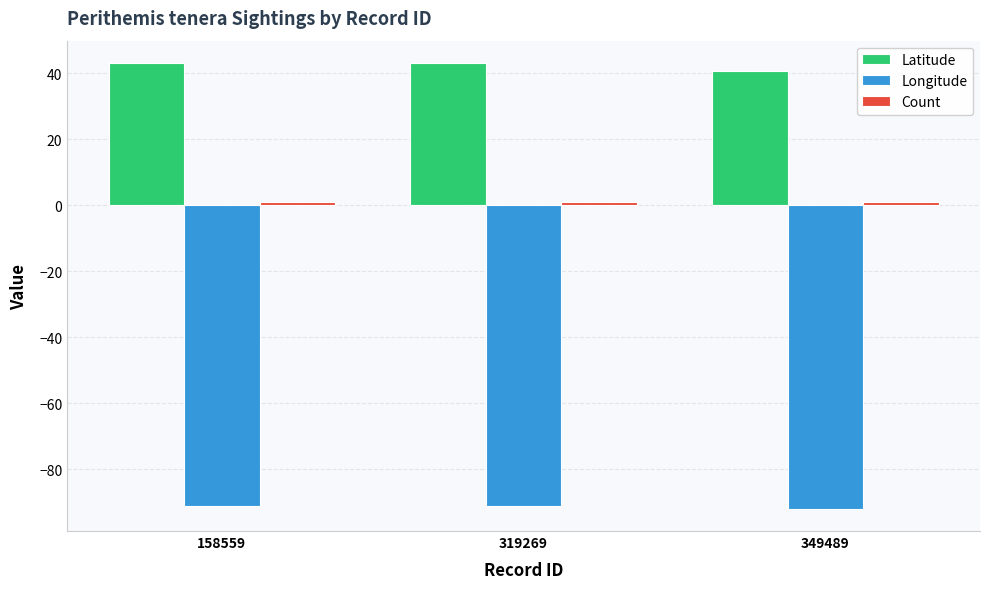

At which label does Latitude first exceed 43?

158559